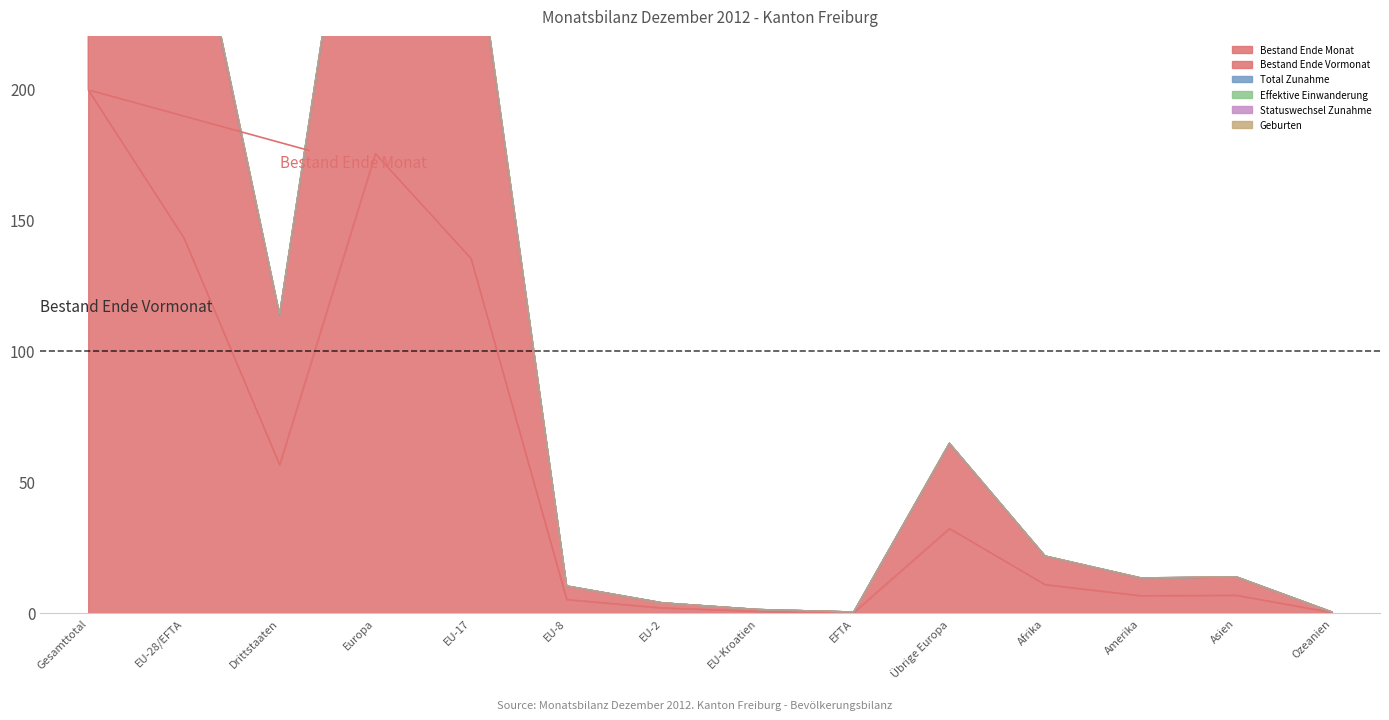

Which category has the lowest value in the Geburten series?

Ozeanien